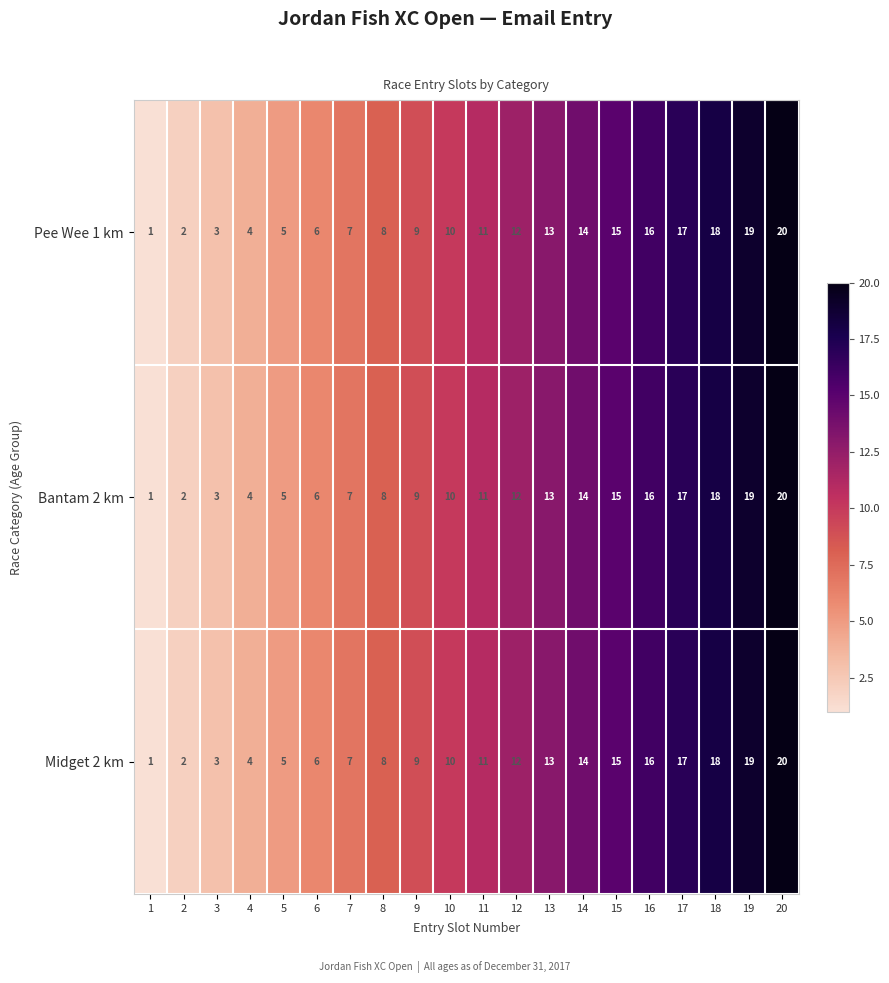

At which category does the chart reach its peak across all series?

20